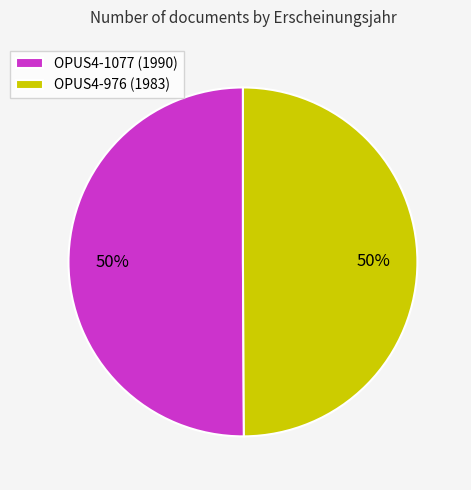

Is it true that OPUS4-976 (1983) is 50% of the pie?

True